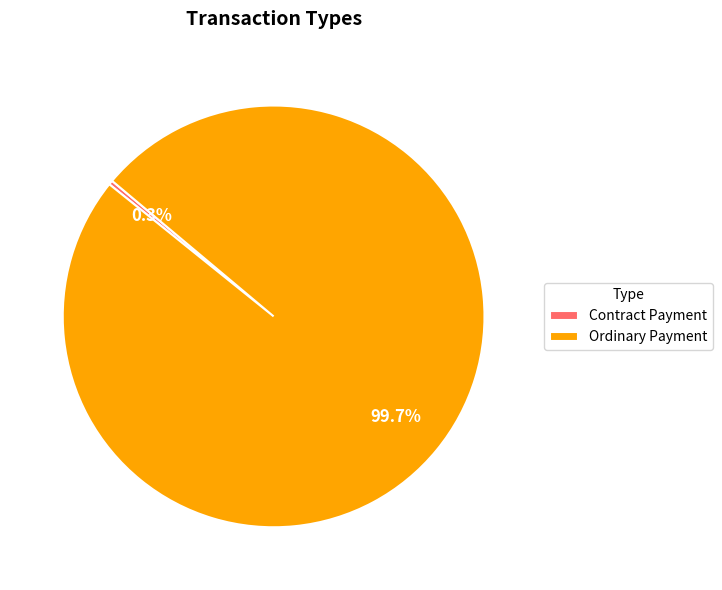

Combined, do Contract Payment and Ordinary Payment account for over 50%?

Yes